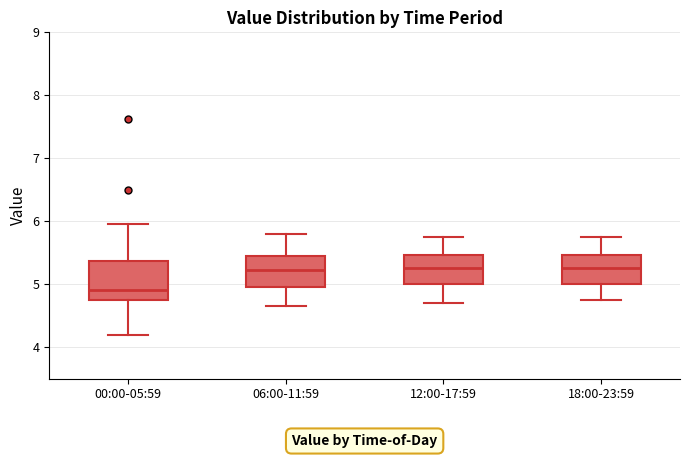

Which box has the lowest median line?

00:00-05:59